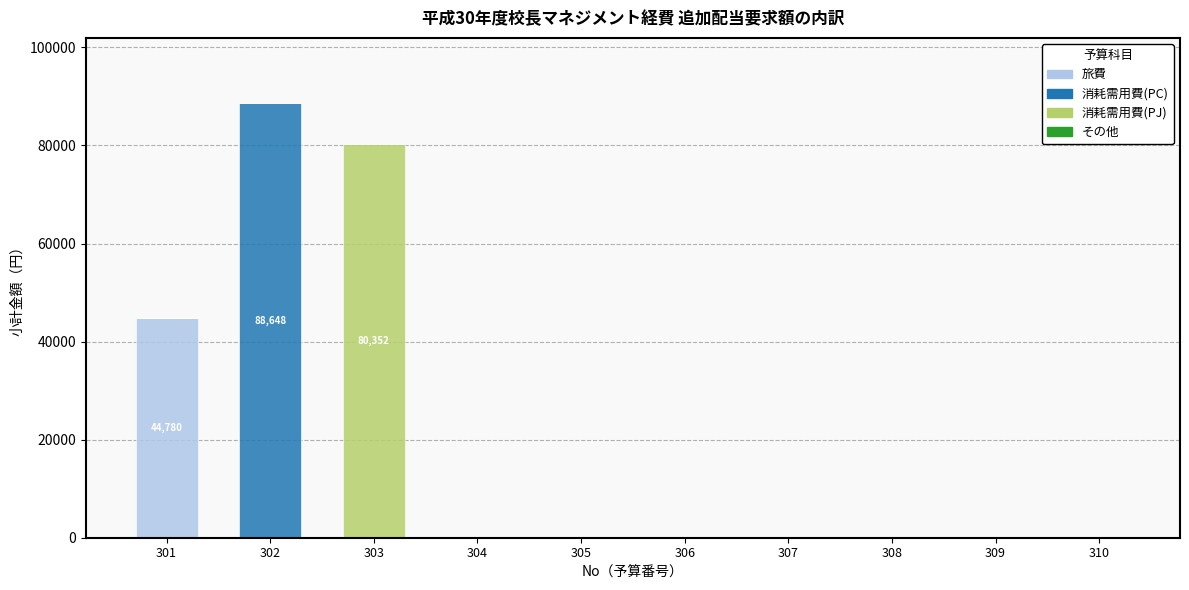

What is the highest value of the 旅費 series?

44780